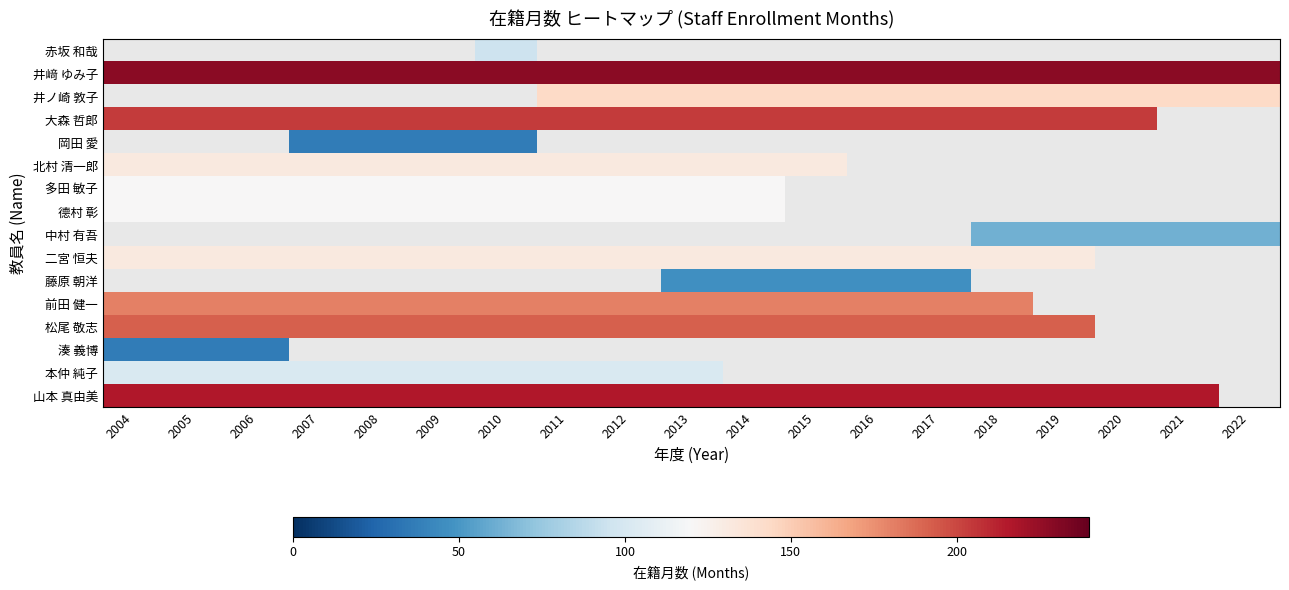

How many distinct data groups are displayed?

16